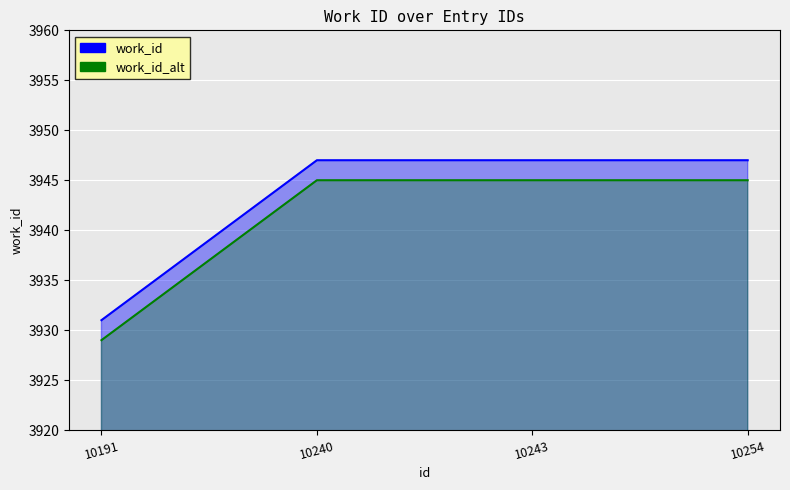

What is the spread (max minus min) of values at 10254?

2